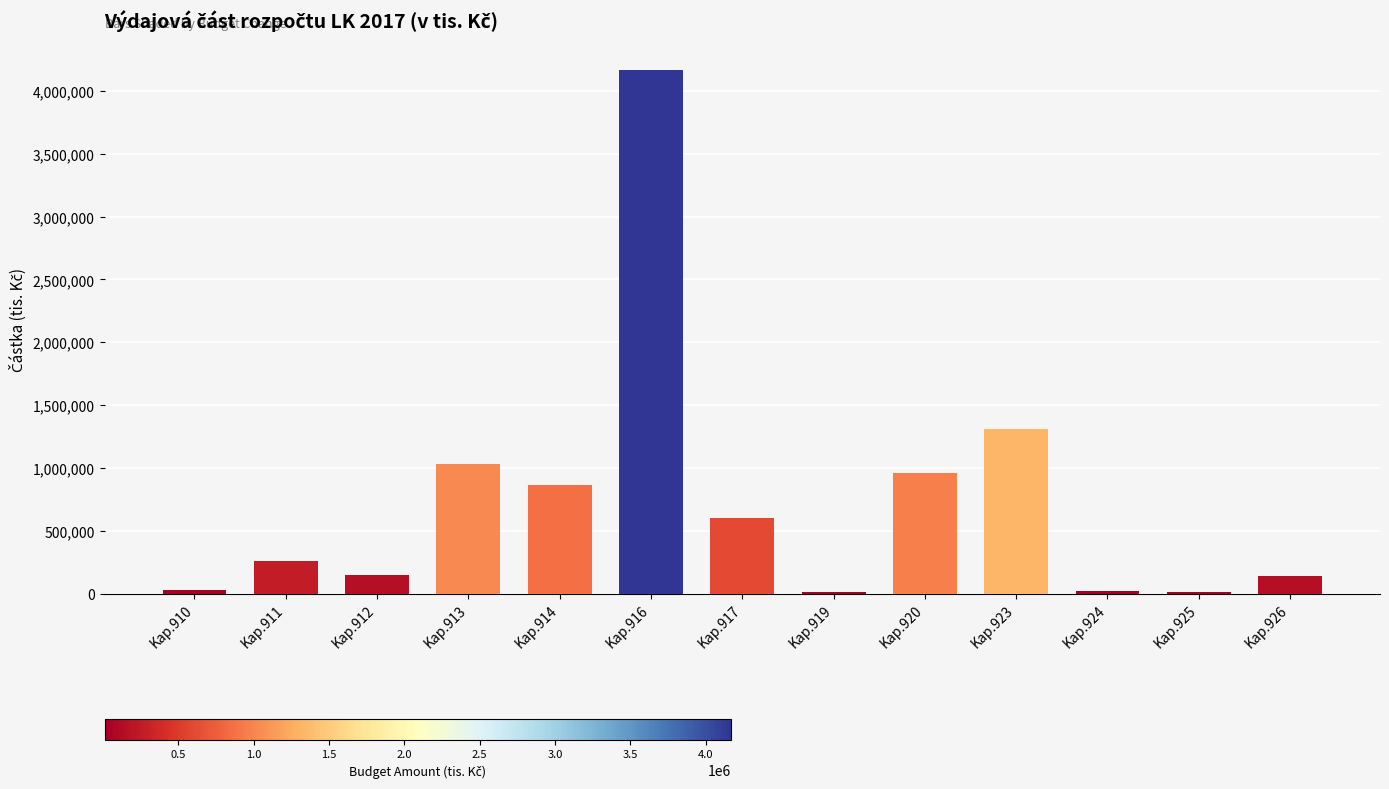

At which label is the value closest to 2088445?

Kap.923